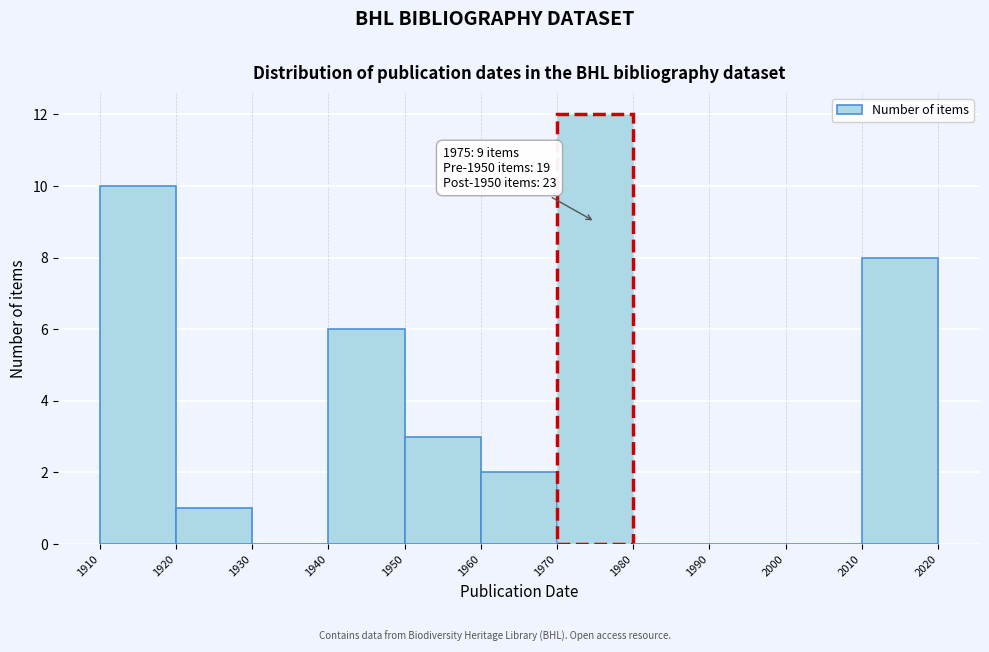

Which range on the x-axis has the tallest bar?

1970 to 1980